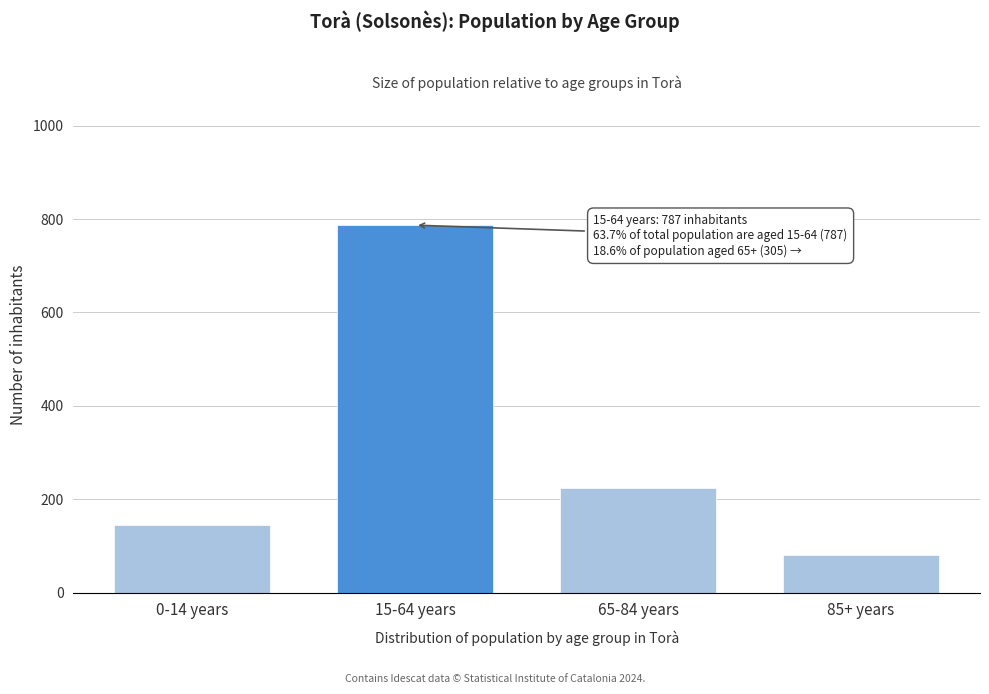

Reading left to right, what are all the values shown in this chart?

144	787	224	81